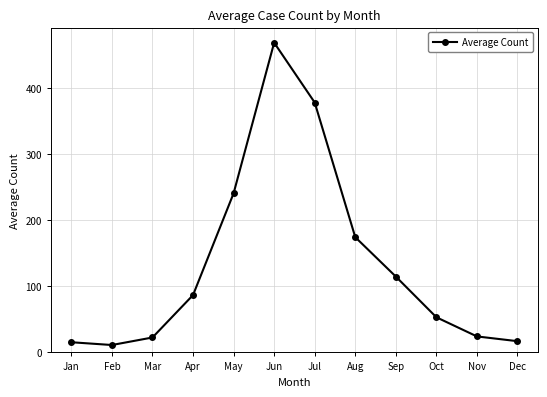

How many data points does each series have?

12